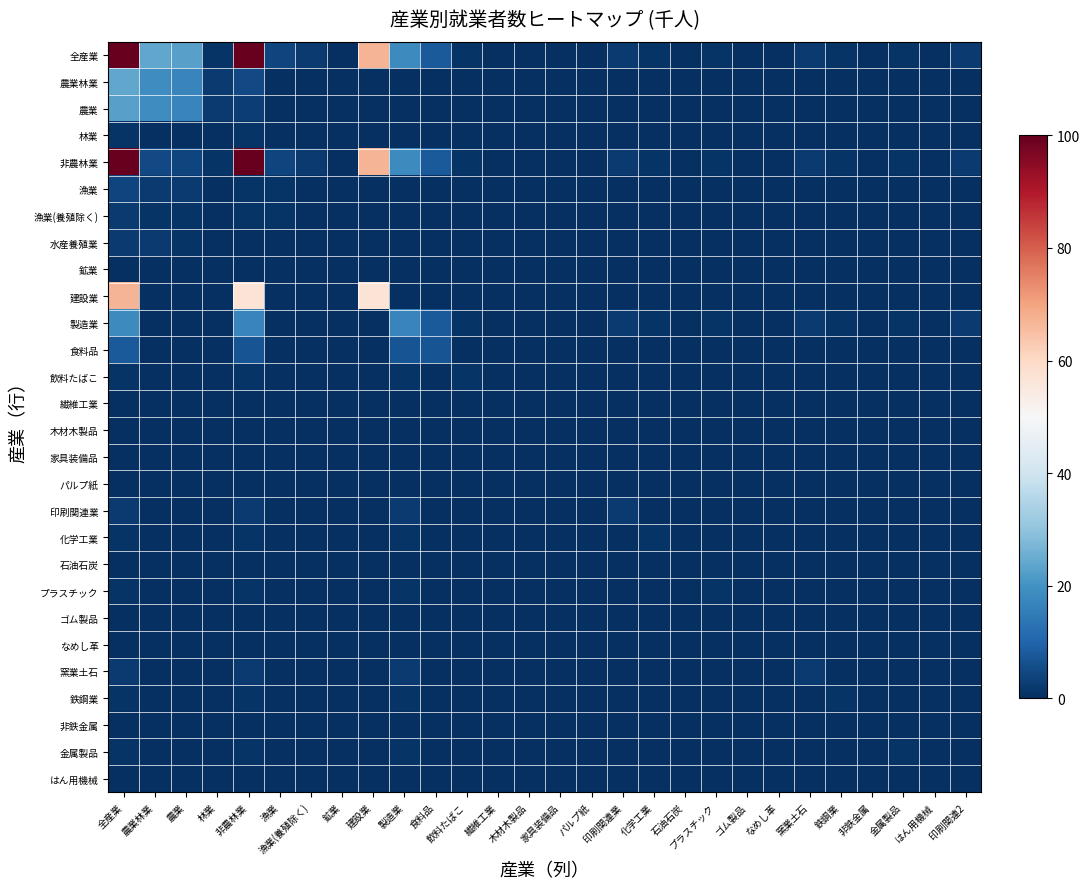

At 非鉄金属, list the series in order from smallest to largest.

全産業, 農業林業, 農業, 林業, 非農林業, 漁業, 漁業(養殖除く), 水産養殖業, 鉱業, 建設業, 製造業, 食料品, 飲料たばこ, 繊維工業, 木材木製品, 家具装備品, パルプ紙, 印刷関連業, 化学工業, 石油石炭, プラスチック, ゴム製品, なめし革, 窯業土石, 鉄鋼業, 非鉄金属, 金属製品, はん用機械